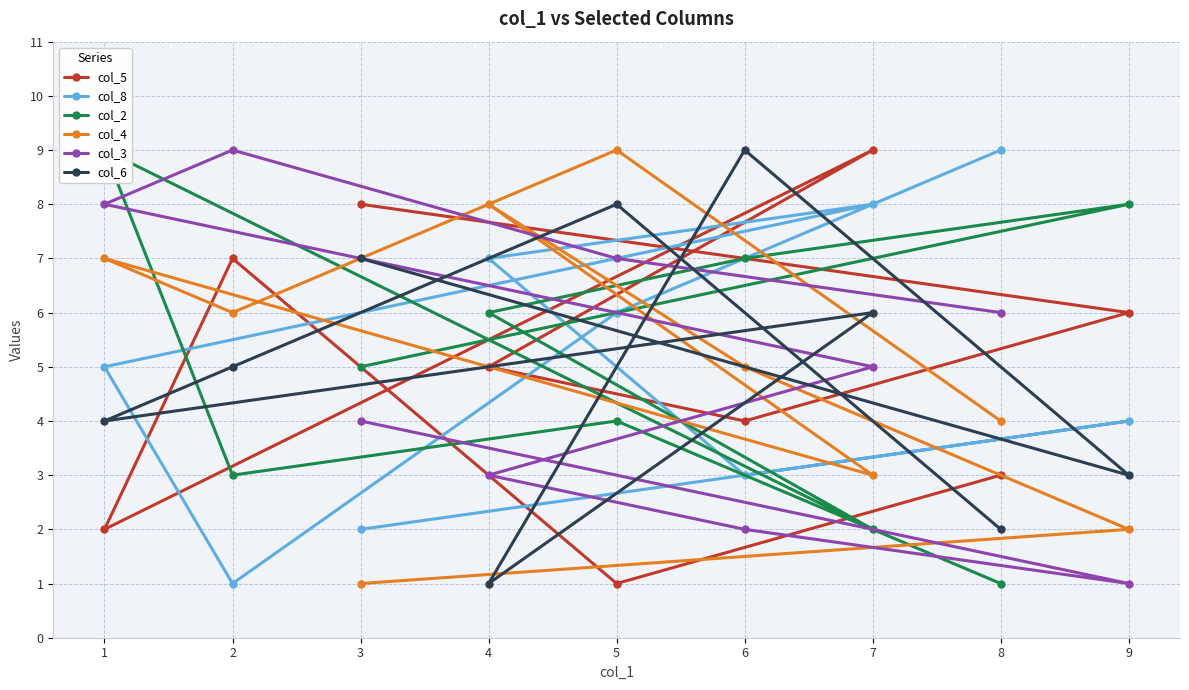

List the series in order of their peak value, highest first.

col_5, col_8, col_2, col_4, col_3, col_6